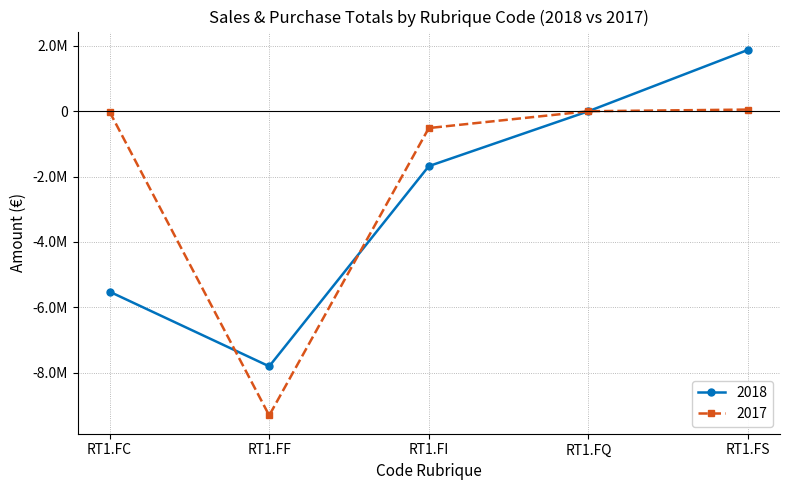

What is the sum of all 2017 values?

-9793920.0